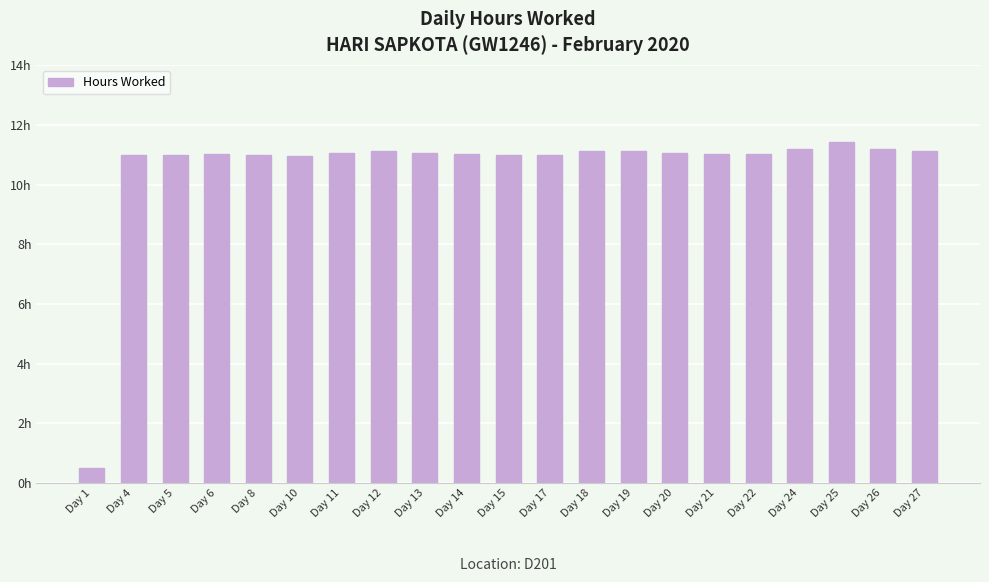

Are the bars horizontal?

No